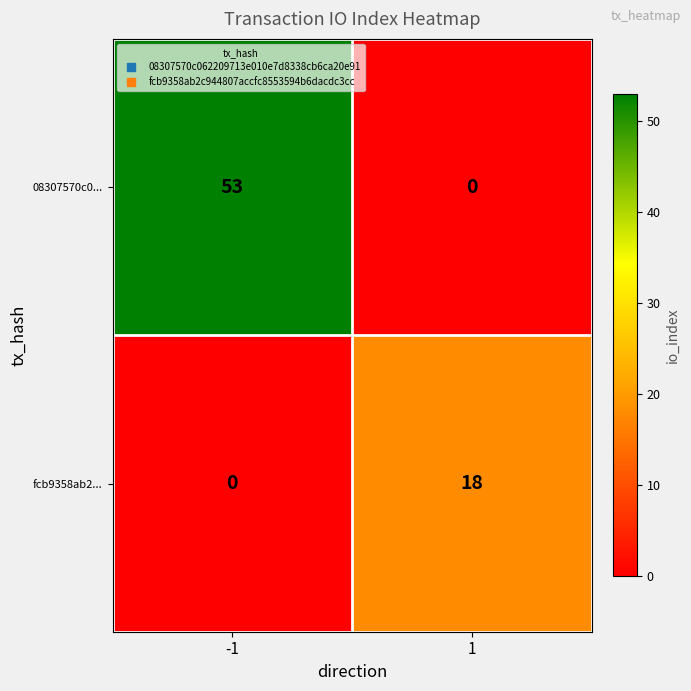

Is it true that fcb9358ab2... equals 18 at 1?

True